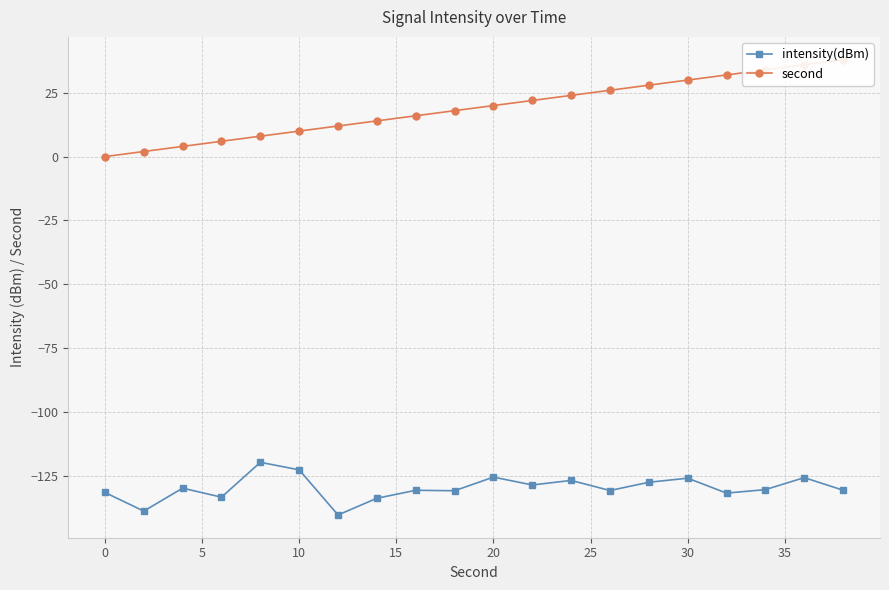

Which series has the widest spread of values?

second